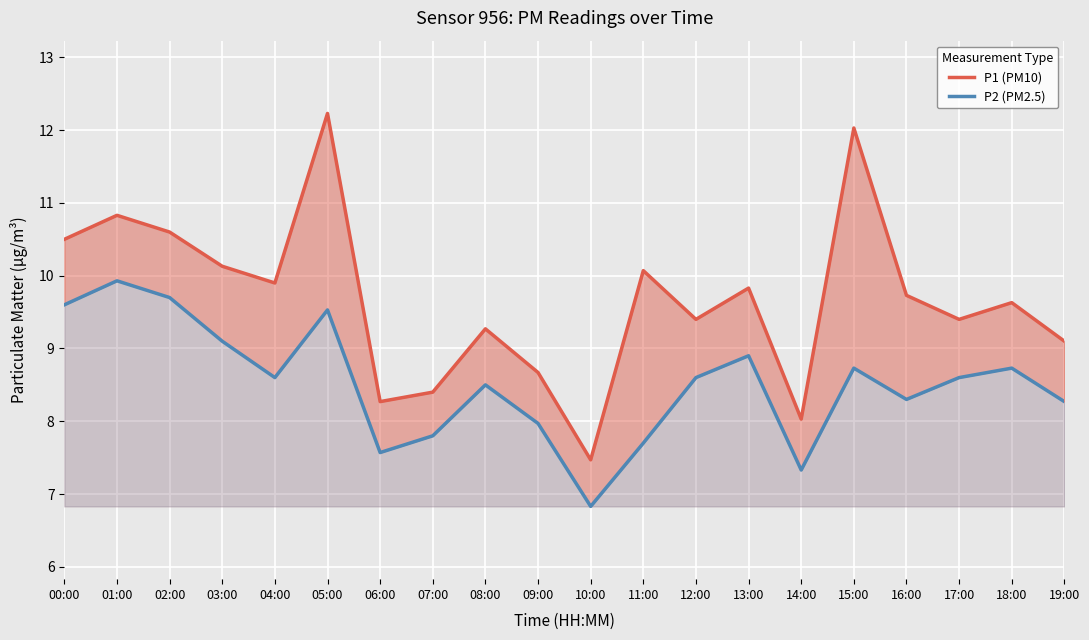

Reading left to right, list all the values displayed in this chart.

P1 (PM10): 10.5	10.8	10.6	10.1	9.9	12.2	8.3	8.4	9.3	8.7	7.5	10.1	9.4	9.8	8.0	12.0	9.7	9.4	9.6	9.1
P2 (PM2.5): 9.6	9.9	9.7	9.1	8.6	9.5	7.6	7.8	8.5	8.0	6.8	7.7	8.6	8.9	7.3	8.7	8.3	8.6	8.7	8.3